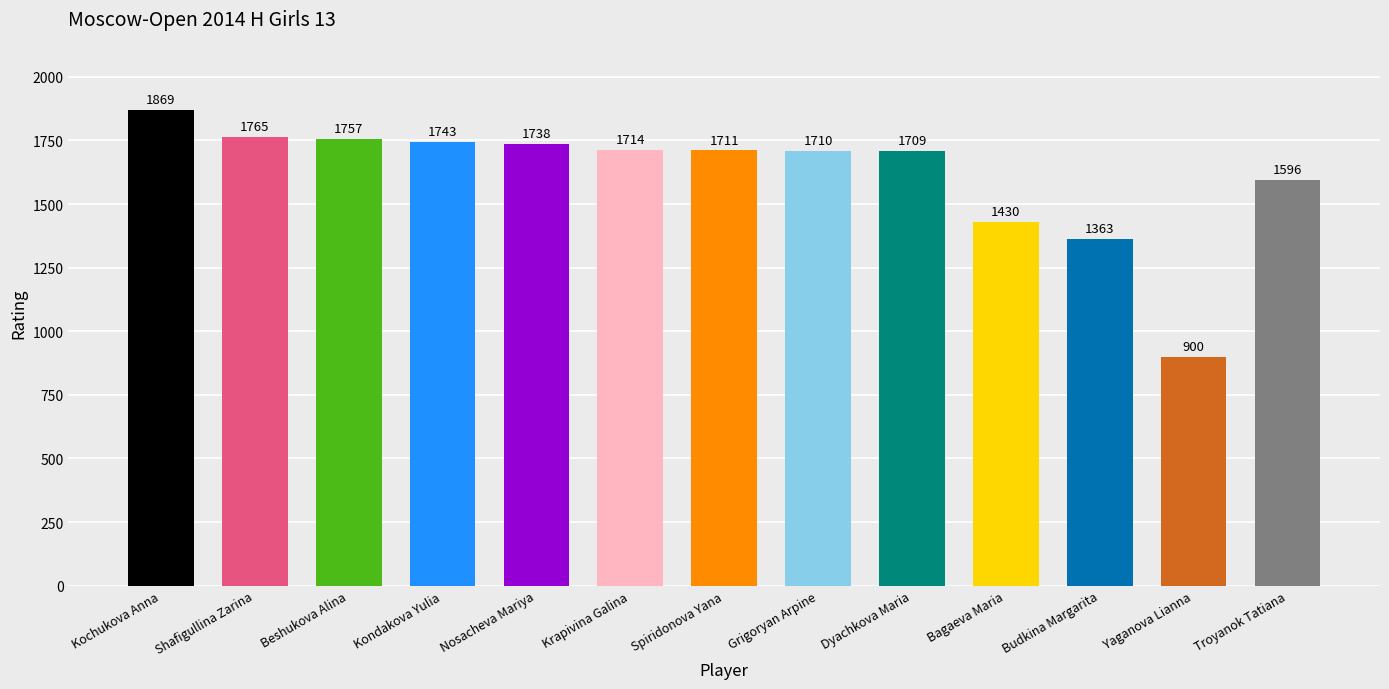

What is the value of the 1st bar from the left?

1869